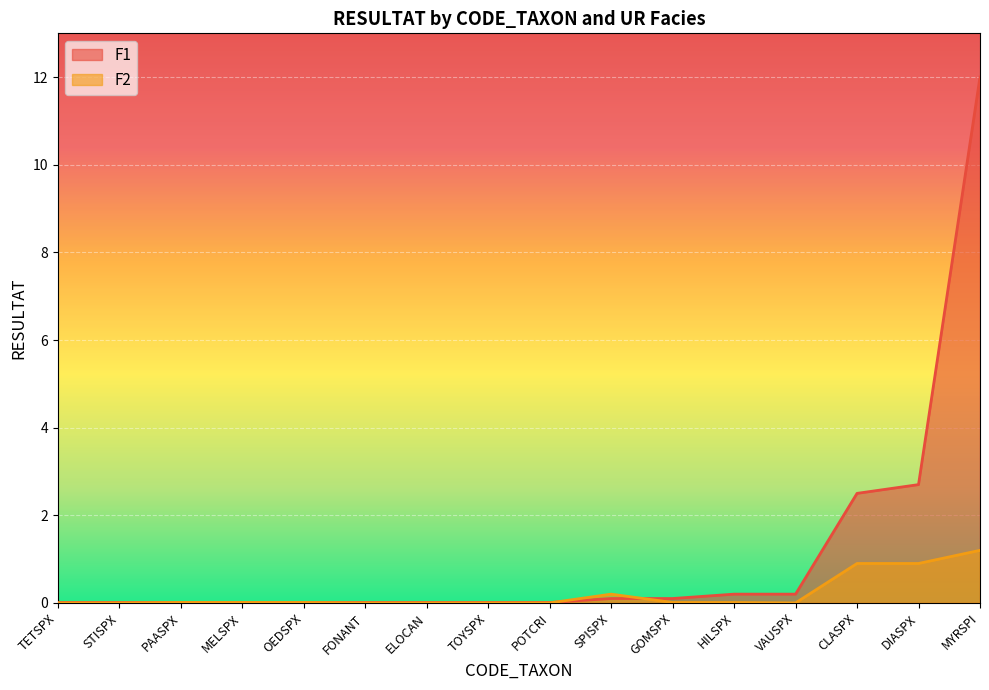

The F2 series shows -0.7 at FONANT. True or false?

False